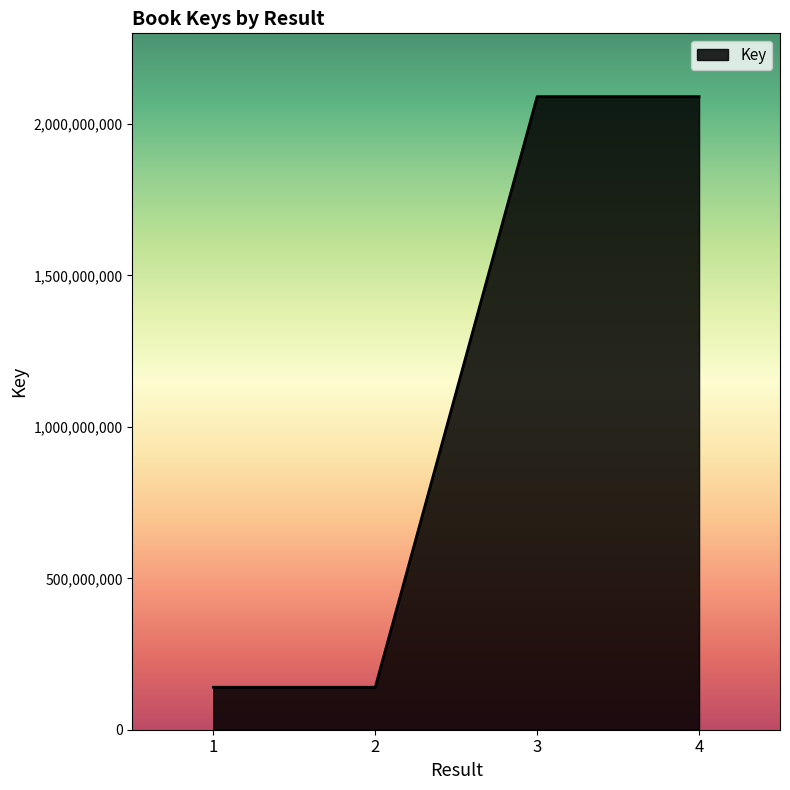

What is the change in value from 2 to 3?

+1950355808